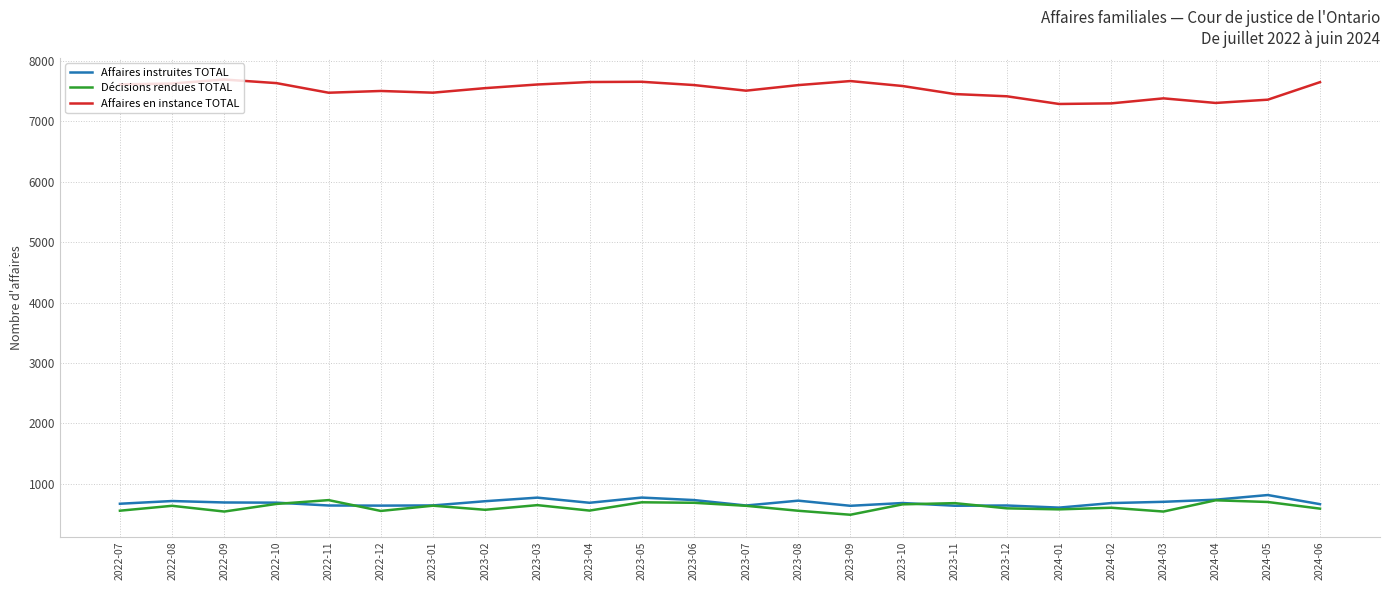

Is the value of Affaires en instance TOTAL at 2023-06 greater than the value of Affaires instruites TOTAL at 2024-01?

Yes